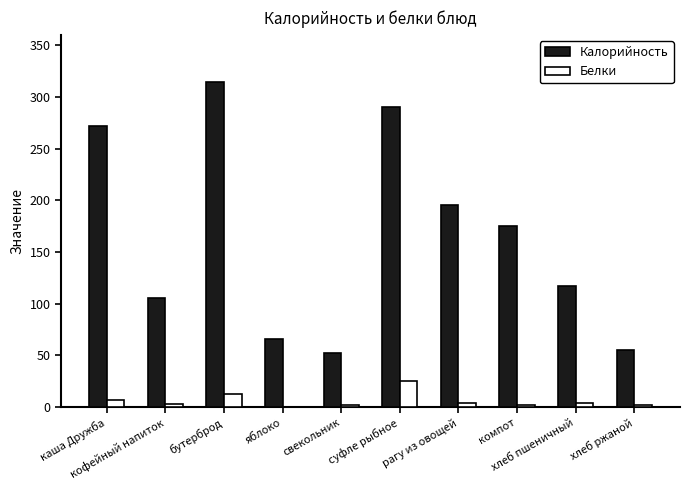

Is it true that Белки equals 3.2 at кофейный напиток?

True